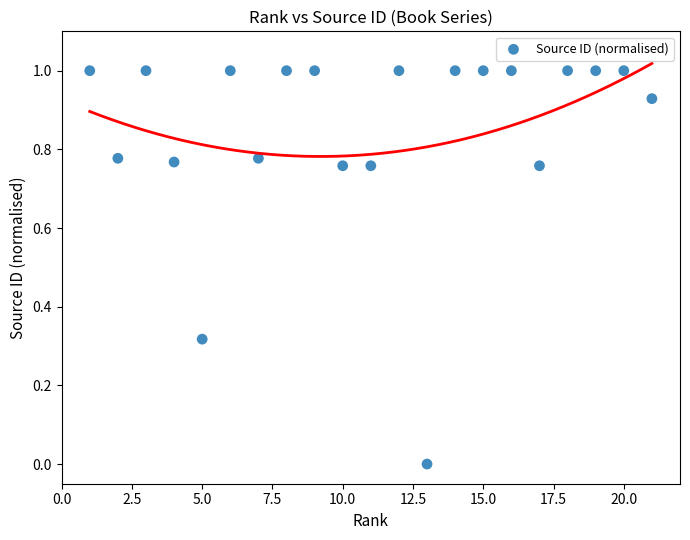

What is the range of Y values (max minus min)?

1.0